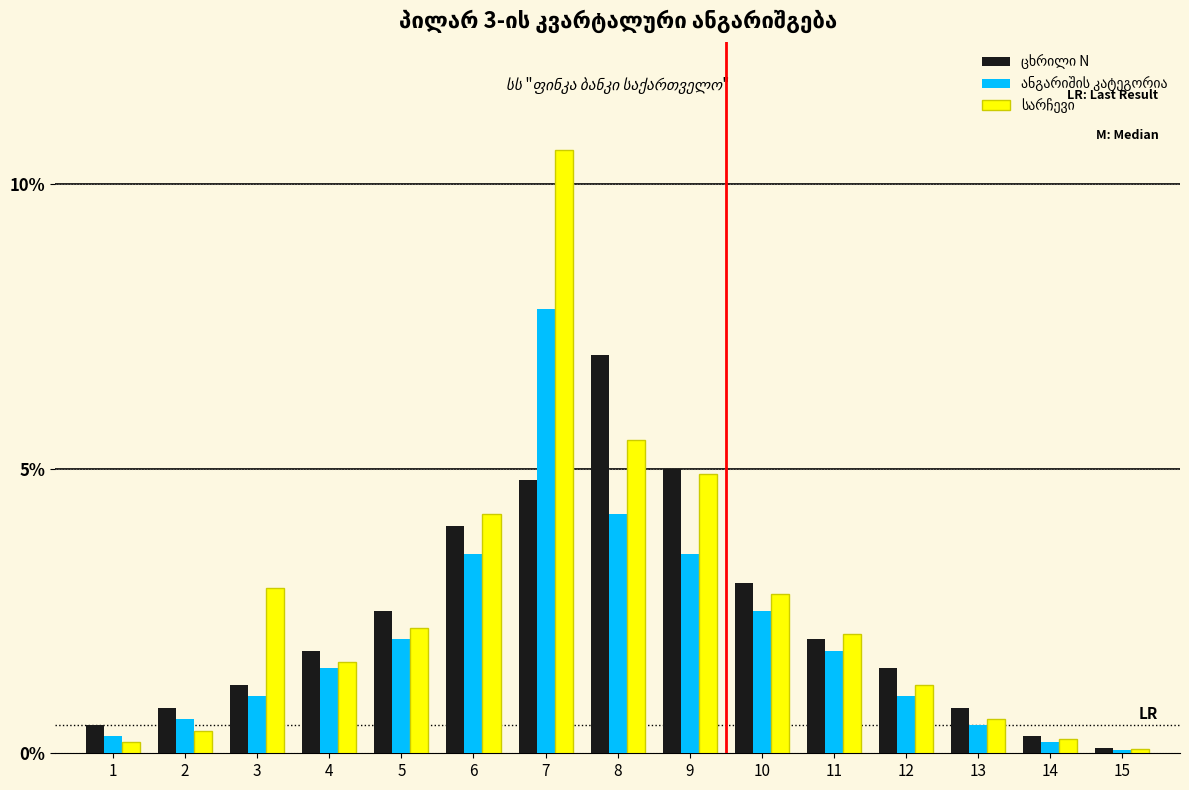

At which category is the sum across all series the highest?

7